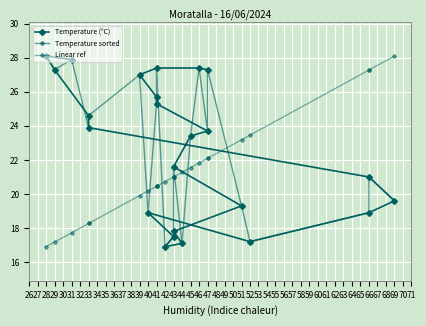

What is the sum of all Linear ref values?

511.6